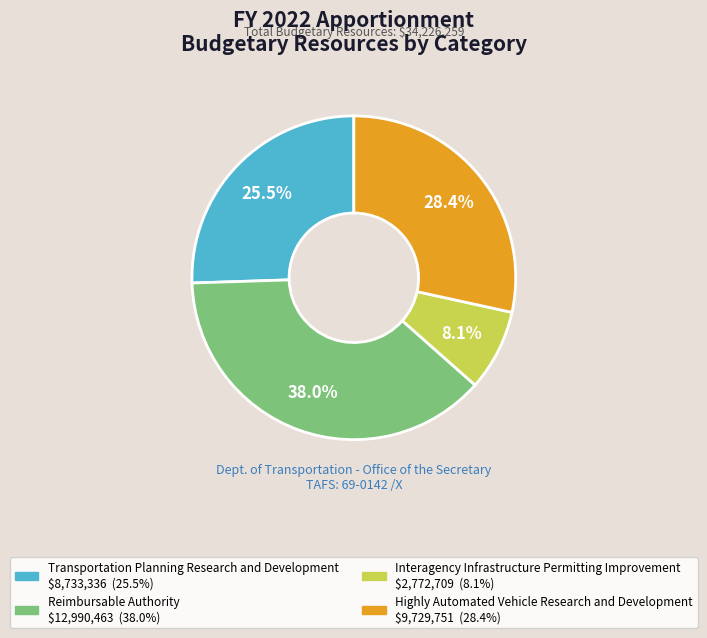

Which category has the biggest portion of the pie?

Reimbursable Authority